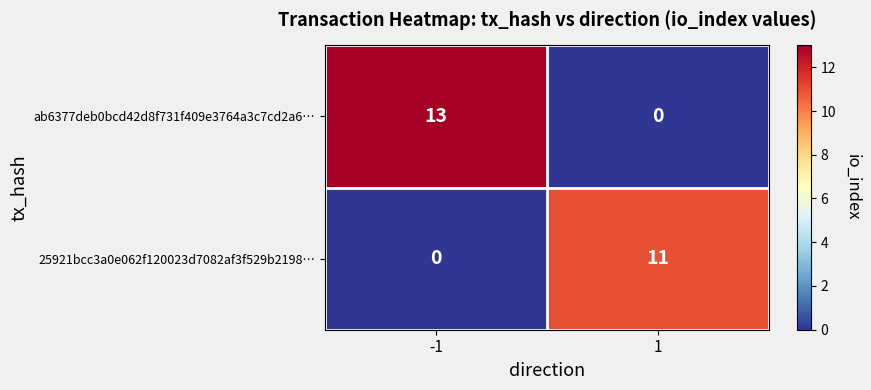

How many values in 25921bcc3a0e062f120023d7082af3f529b2198… are above zero?

1